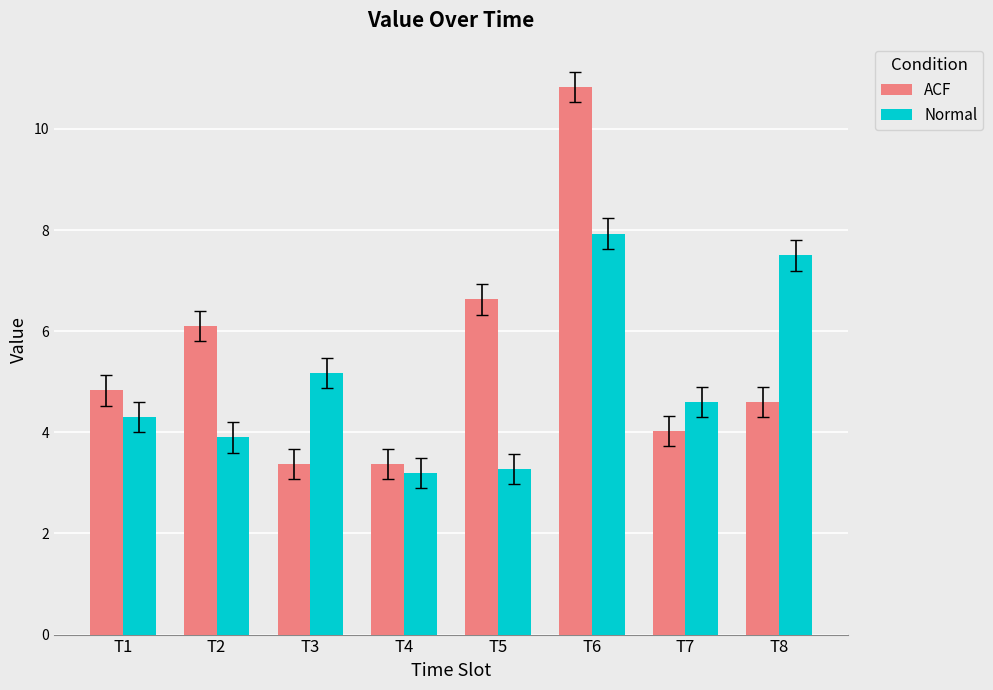

What is the value of the Normal bar at the 3rd from the left?

5.2